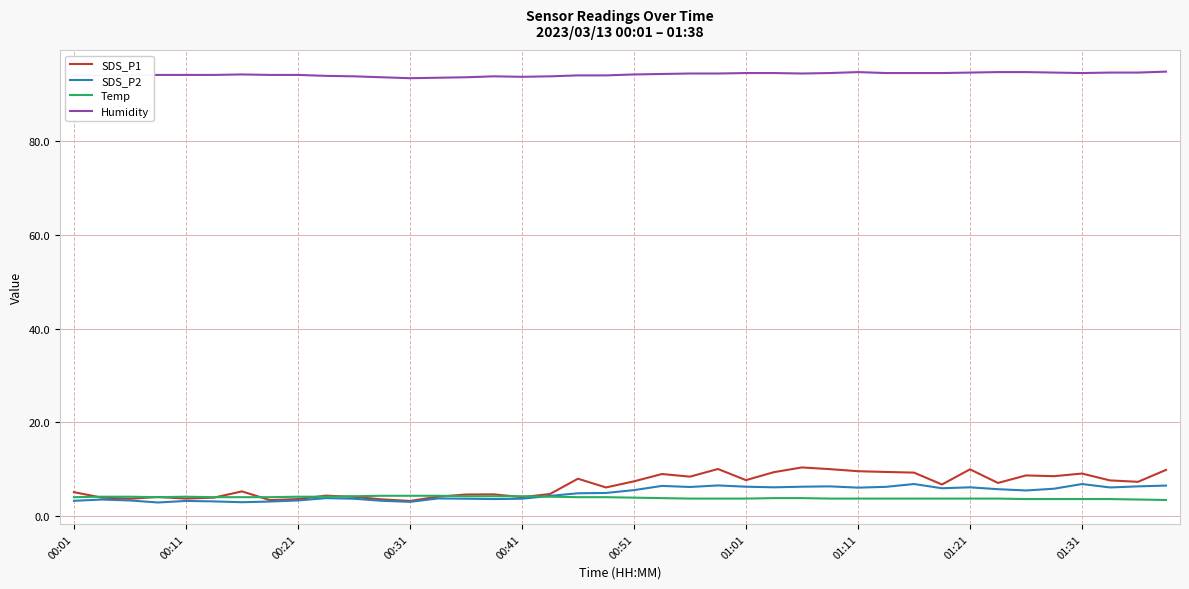

Which series has the largest range (max minus min)?

SDS_P1